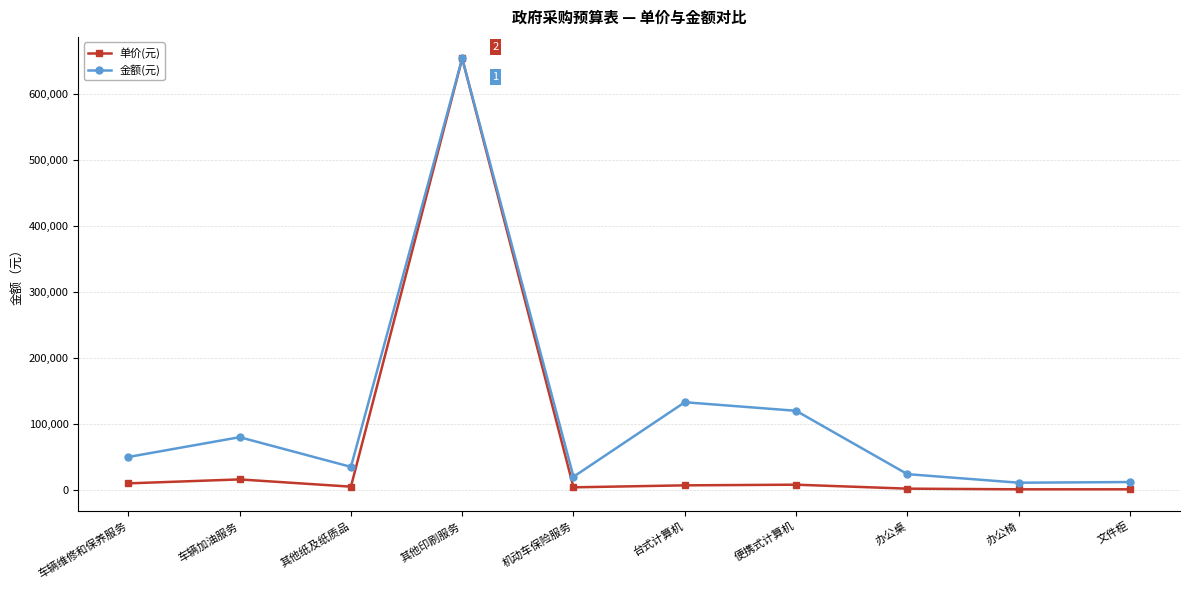

In 金额(元), how many points are higher than both neighbors (excluding endpoints)?

3